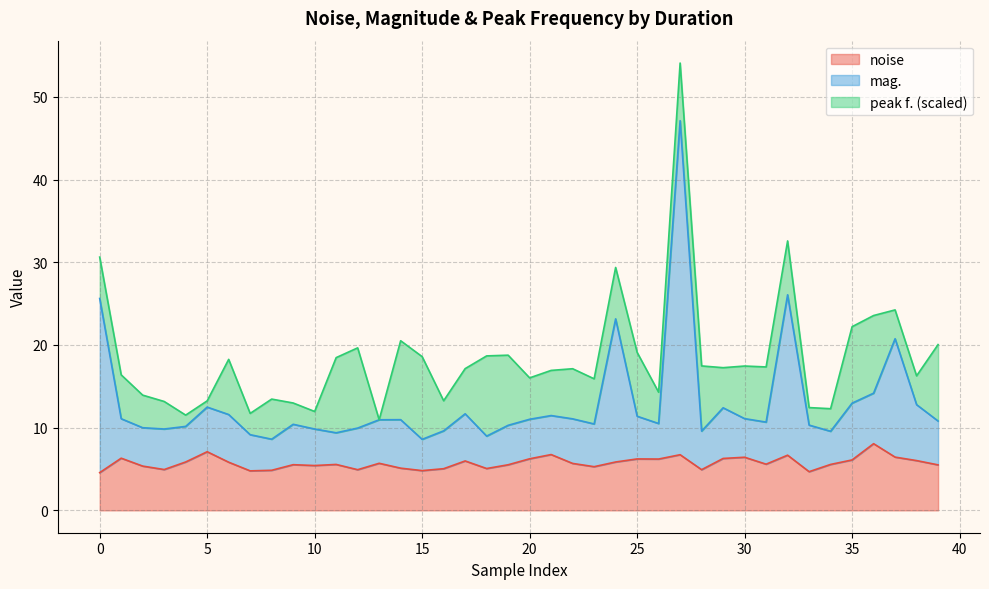

What is the total value across all series at 10?

12.0